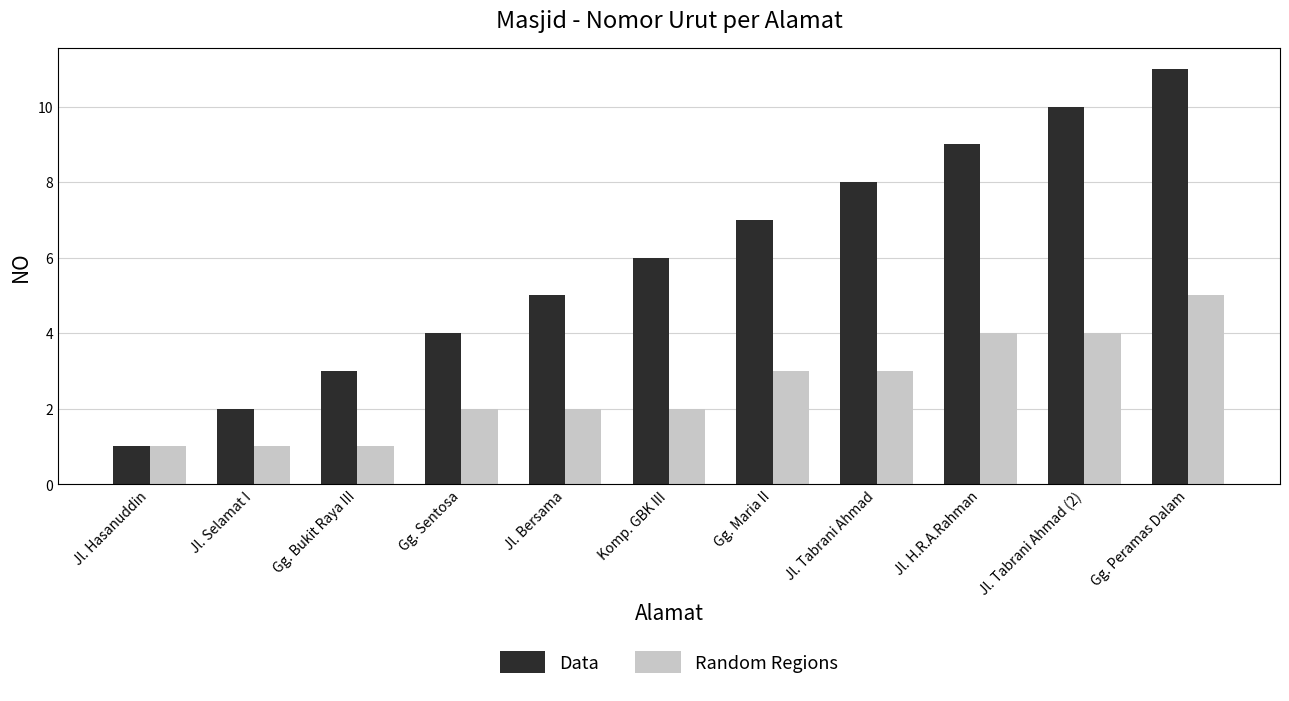

How many data points does each series have?

11